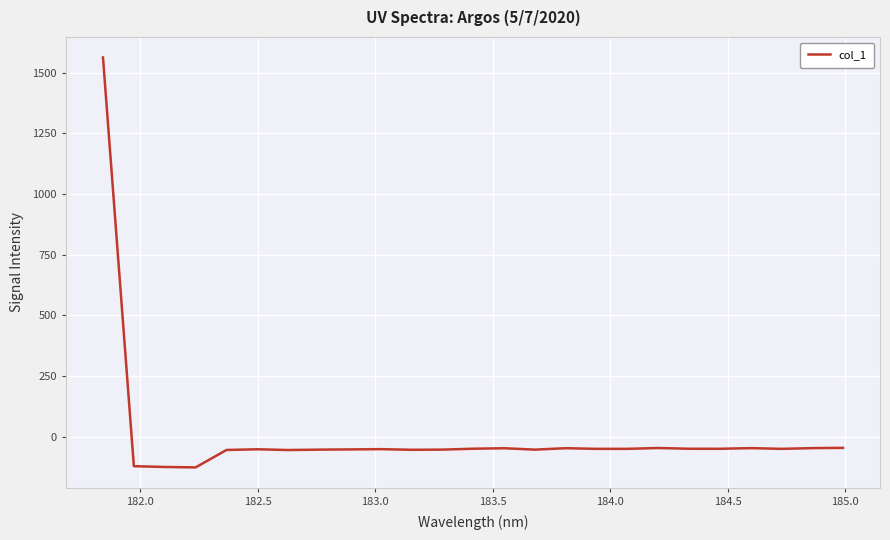

What is the minimum value shown in the chart?

-126.8